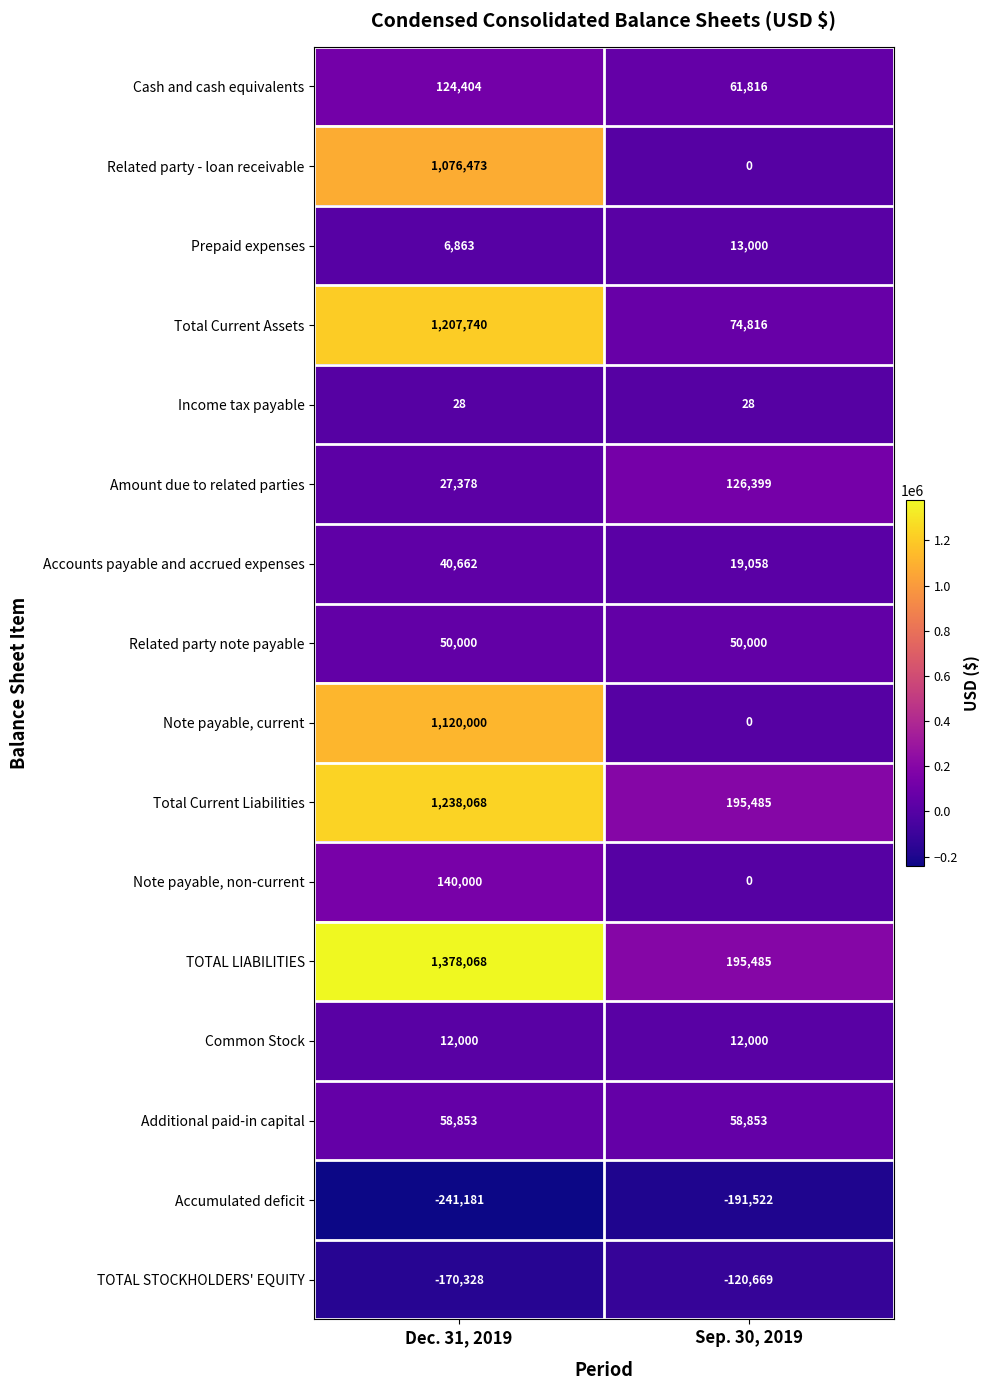

At which category does the chart reach its minimum across all series?

Dec. 31, 2019